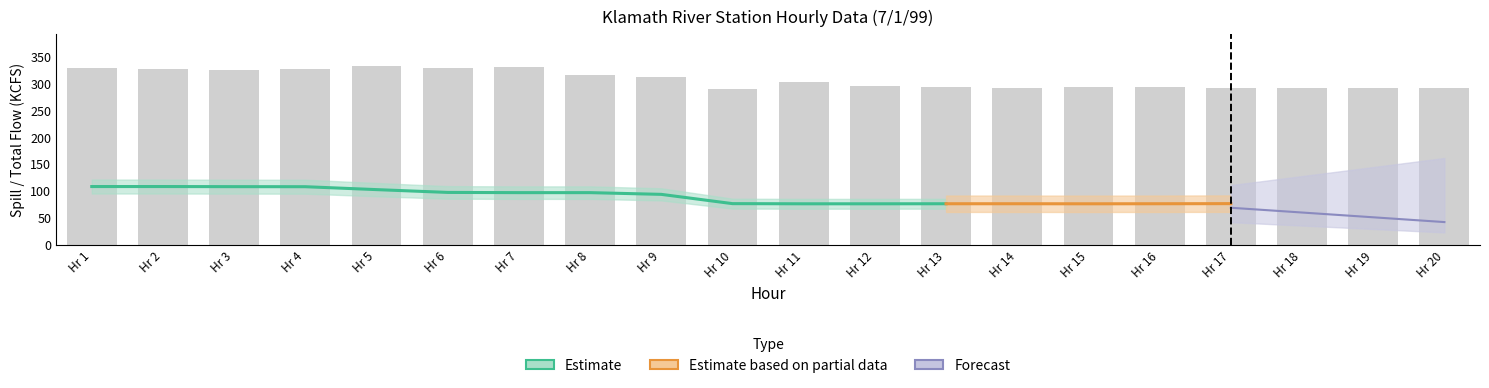

What is the minimum value for SPILL?

76.1